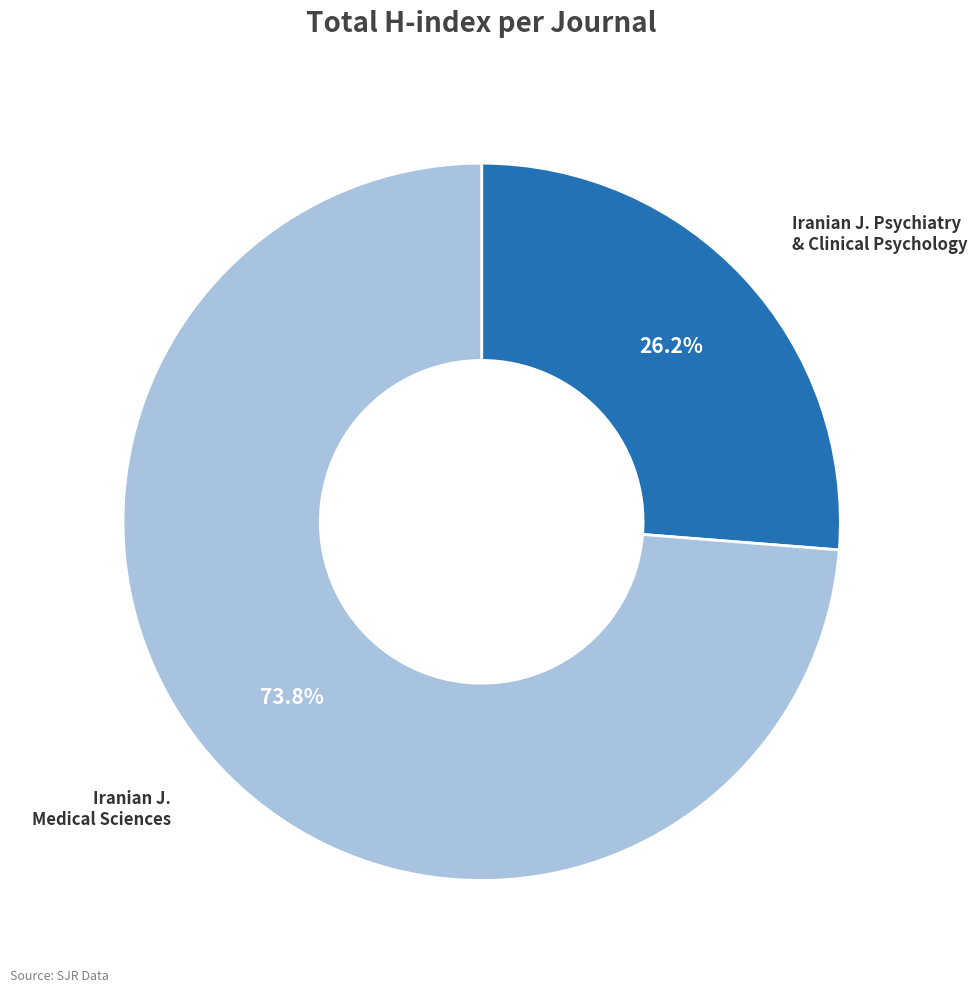

Combined, do Iranian J. Medical Sciences and Iranian J. Psychiatry & Clinical Psychology account for over 50%?

Yes